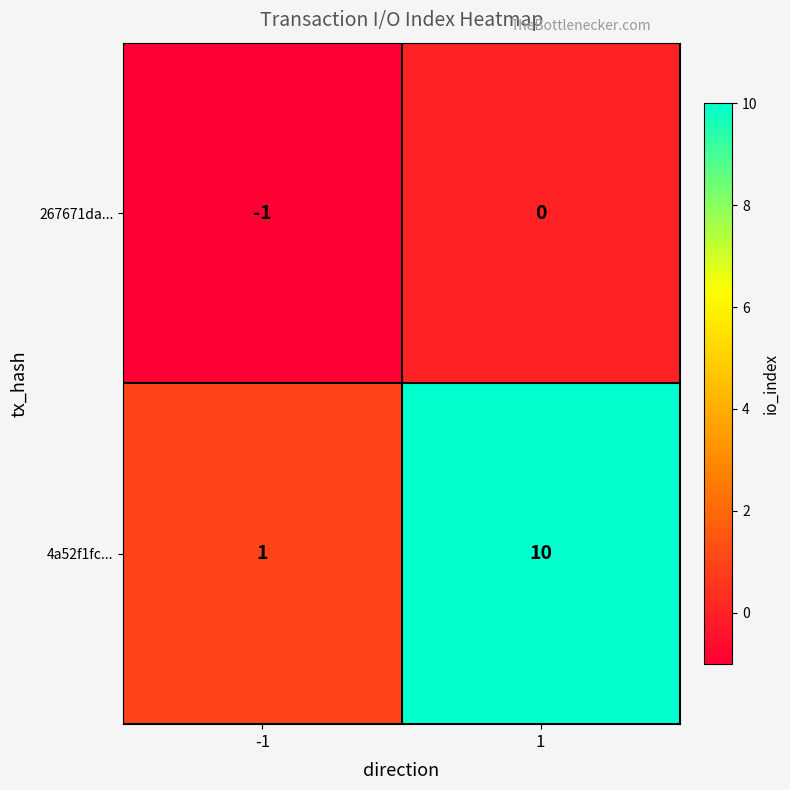

List the series in order of their peak value, lowest first.

267671da..., 4a52f1fc...